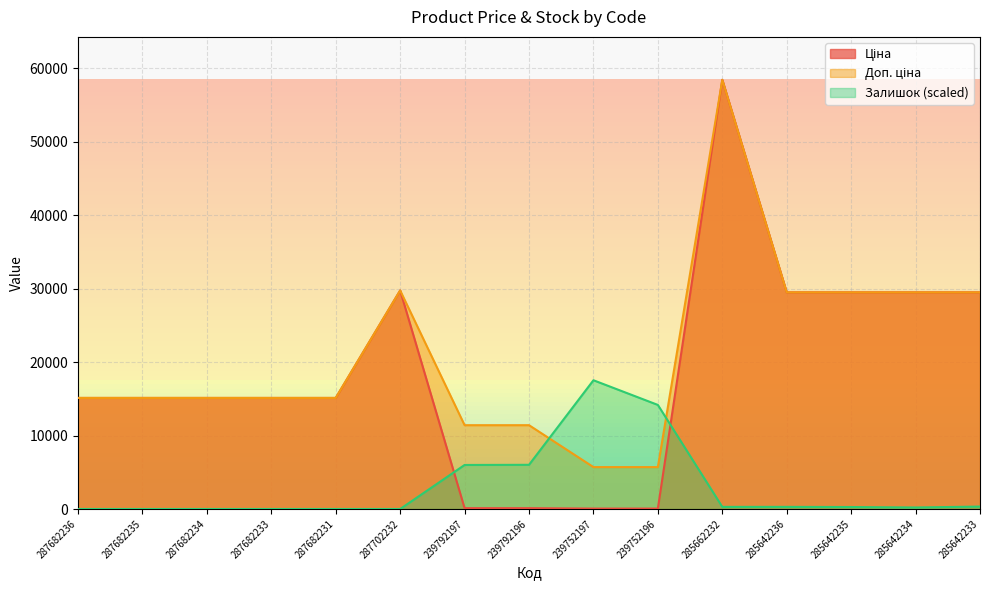

Reading left to right, list all the values displayed in this chart.

Ціна: 15120.0	15120.0	15120.0	15120.0	15120.0	29747.2	114.1	114.1	57.0	57.0	58426.5	29491.5	29491.5	29491.5	29491.5
Доп. ціна: 15120.0	15120.0	15120.0	15120.0	15120.0	29747.2	11410.0	11410.0	5705.0	5705.0	58426.5	29491.5	29491.5	29491.5	29491.5
Залишок: 0.0	0.0	0.0	0.0	0.0	0.0	5994.8	6015.5	17528.0	14167.6	290.4	290.4	269.7	207.4	331.9